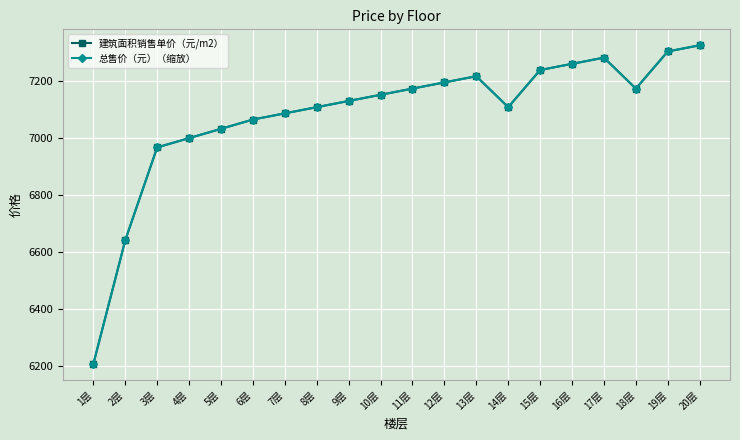

Which series has the largest total across all categories?

建筑面积销售单价（元/m2）